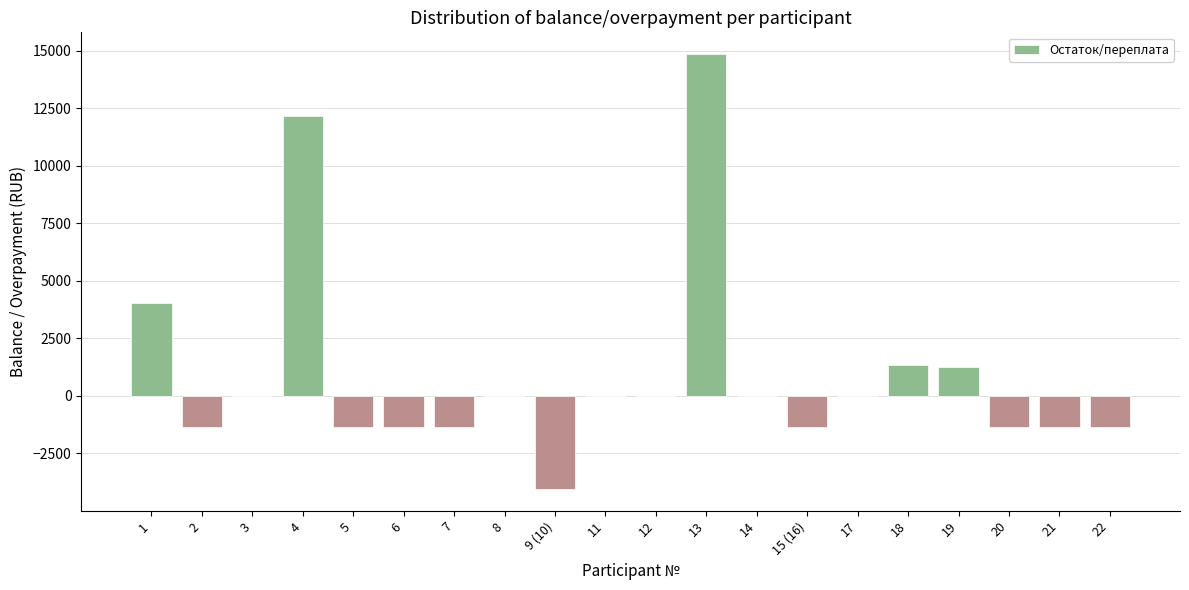

What is the maximum value shown in the chart?

14850